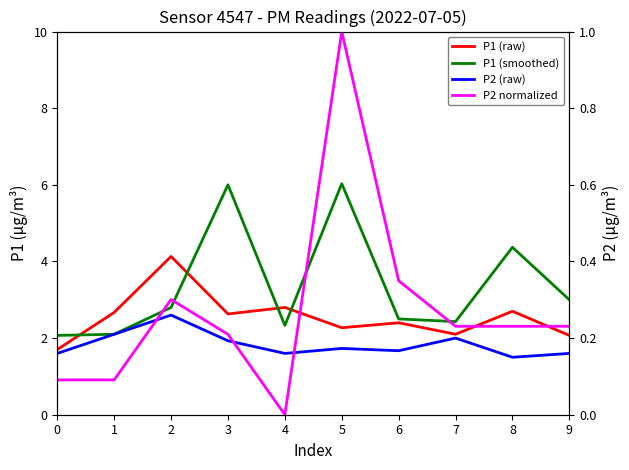

How many distinct data groups are displayed?

4